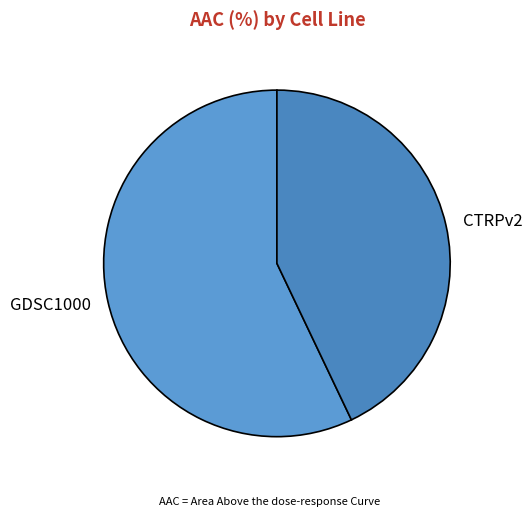

True or false: CTRPv2 accounts for 43% of the total.

True